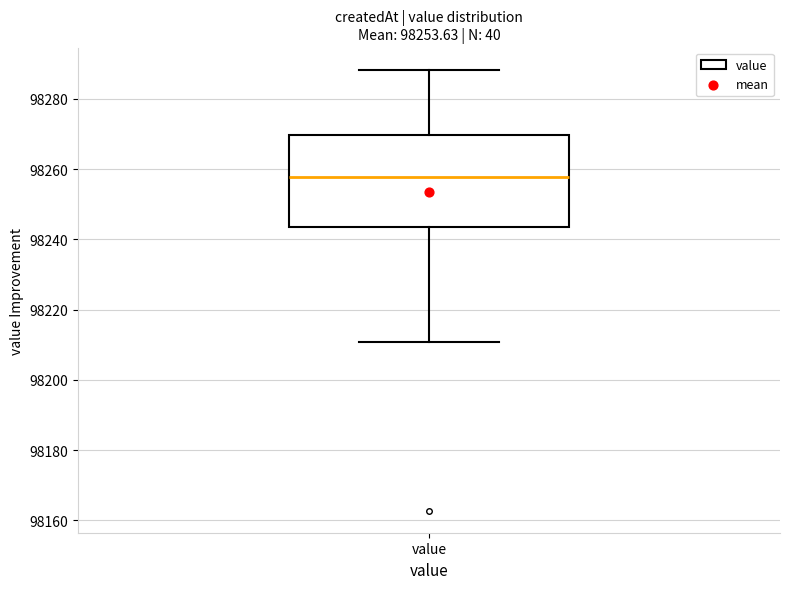

Where does the upper whisker of the box for value end on the y-axis? The values are not printed on the chart, so give them approximately, as read against the axis.

98288